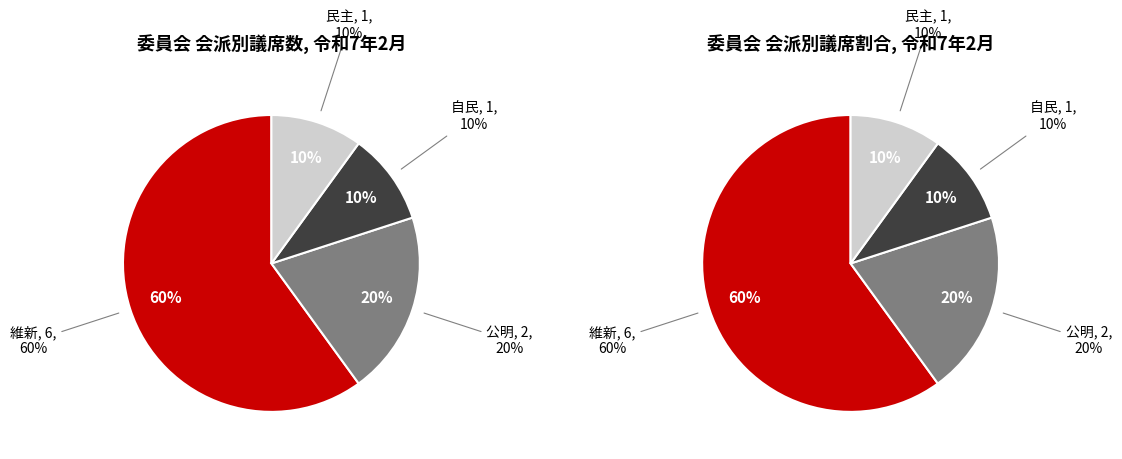

What portion of the pie excludes 民主?

90.0%